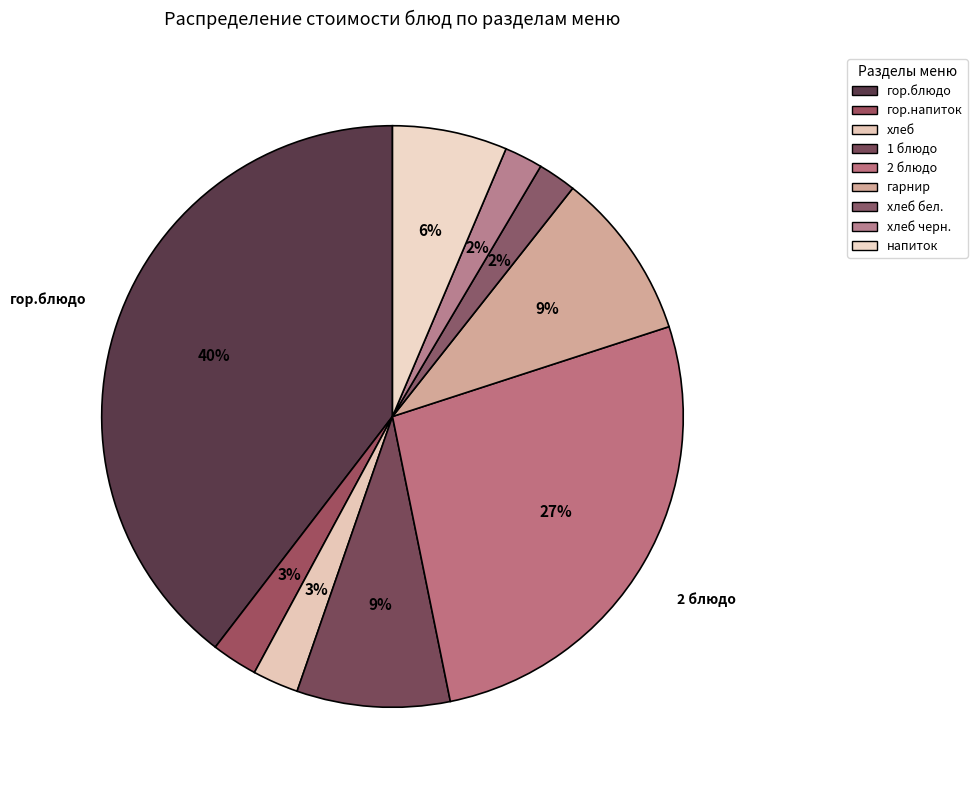

Count the number of slices in the pie.

9